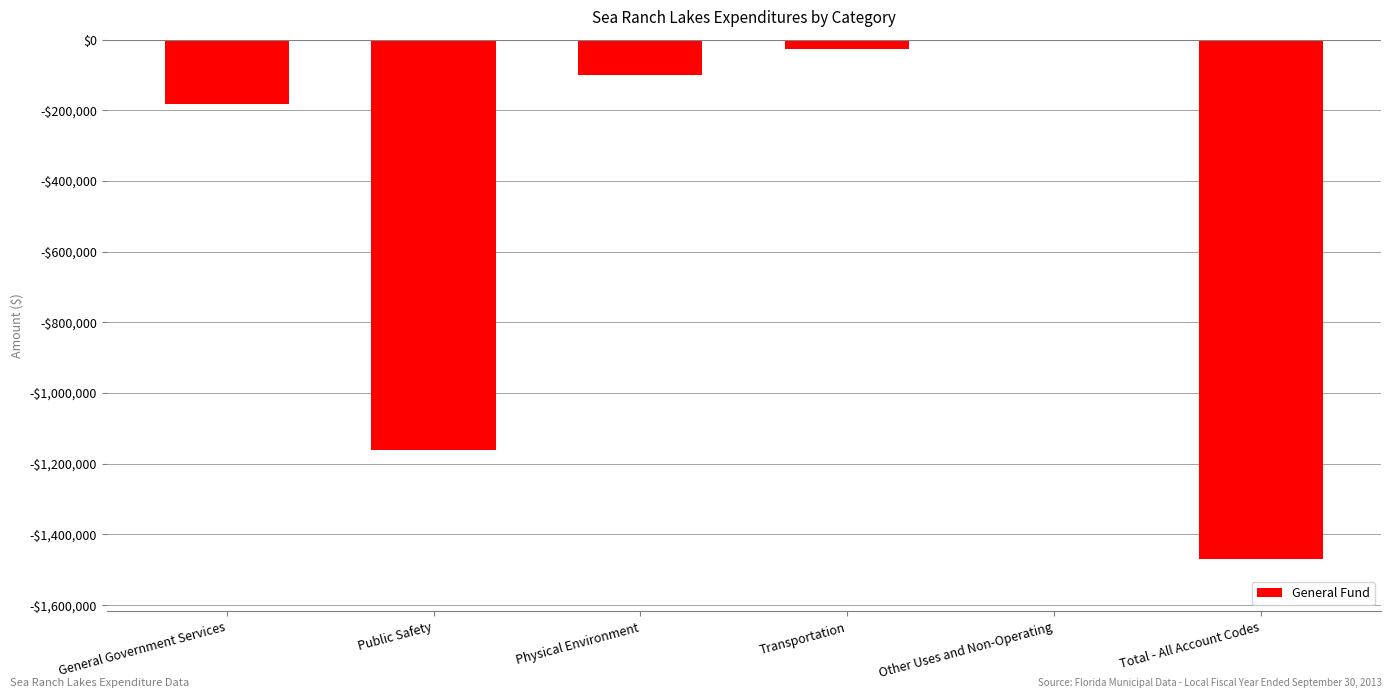

Which category has the highest value across all series?

Other Uses and Non-Operating